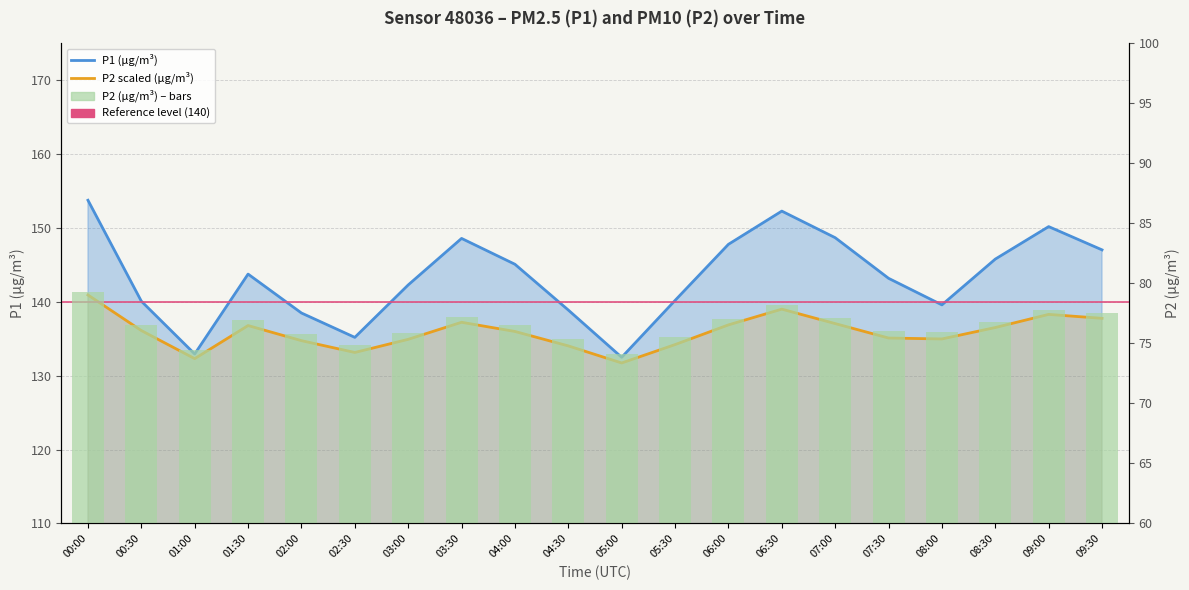

What is the value of the P2 bar at the 6th from the left?

133.2